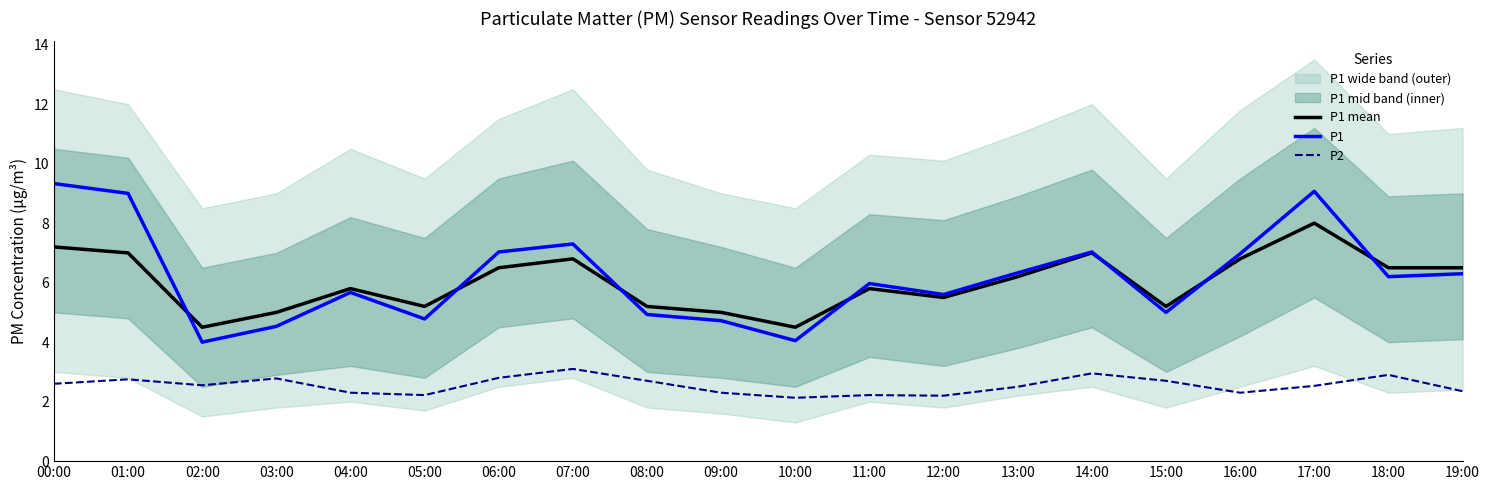

What is the total value across all series at 13:00?

15.0